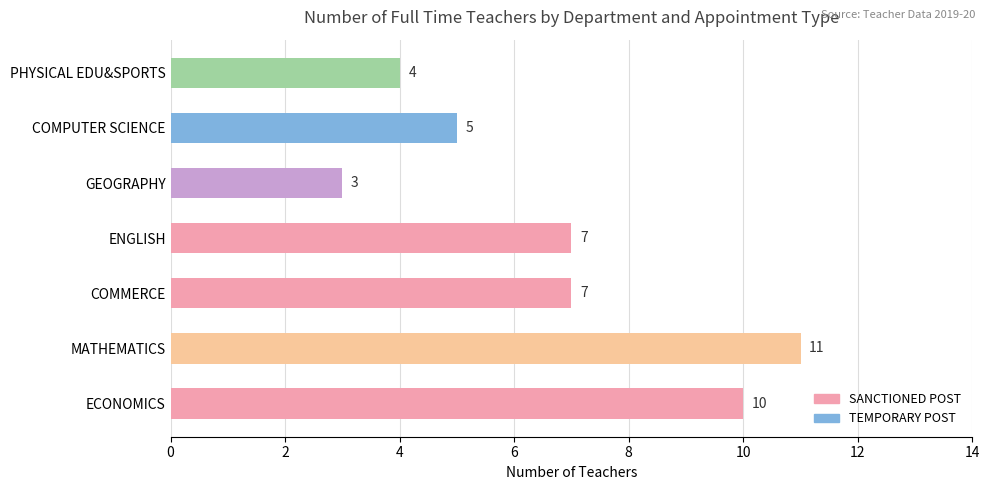

What is the ratio of the value at ECONOMICS to the value at COMMERCE?

1.4